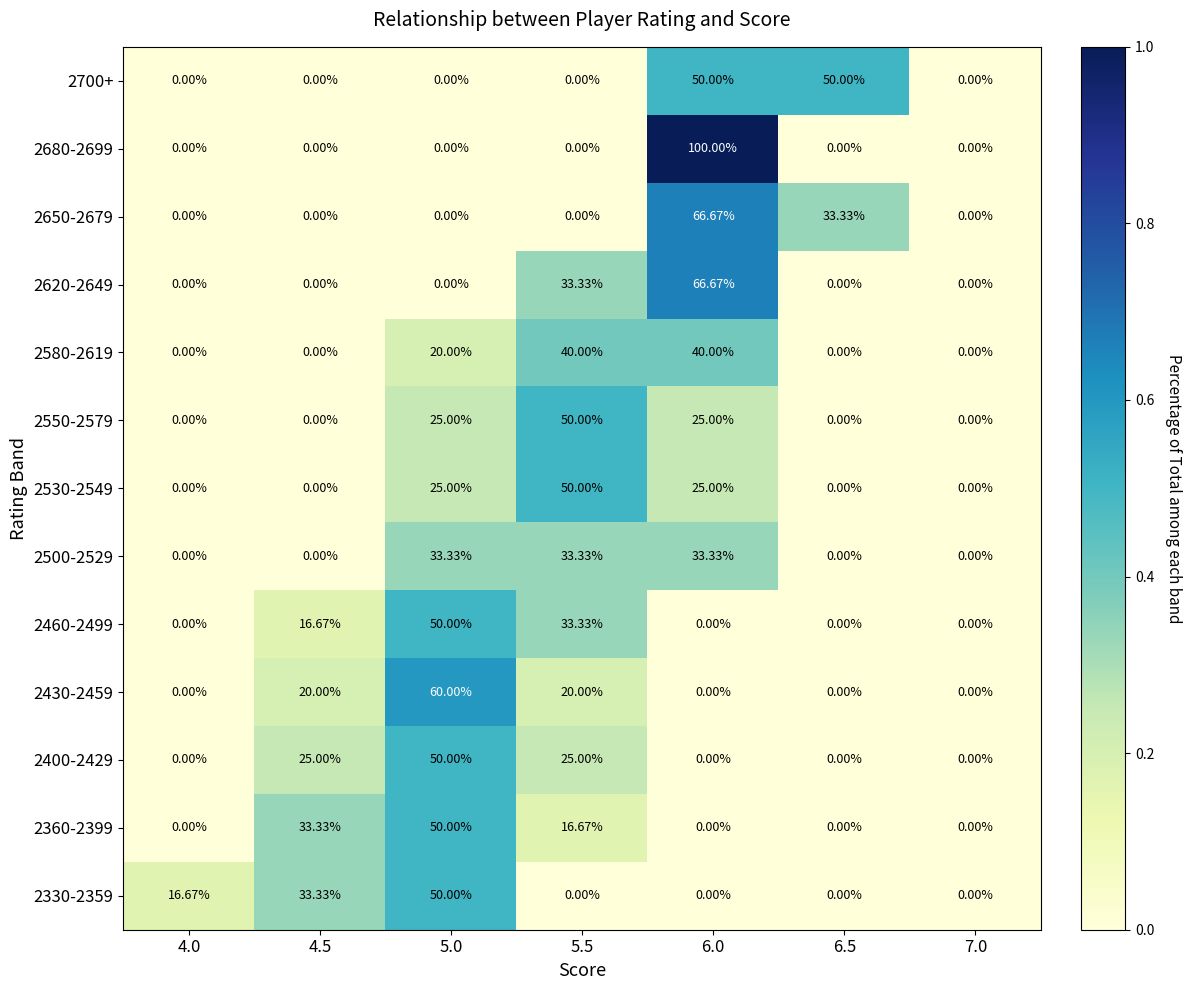

Is the value of 2700+ at 6.0 greater than the value of 2400-2429 at 4.5?

Yes